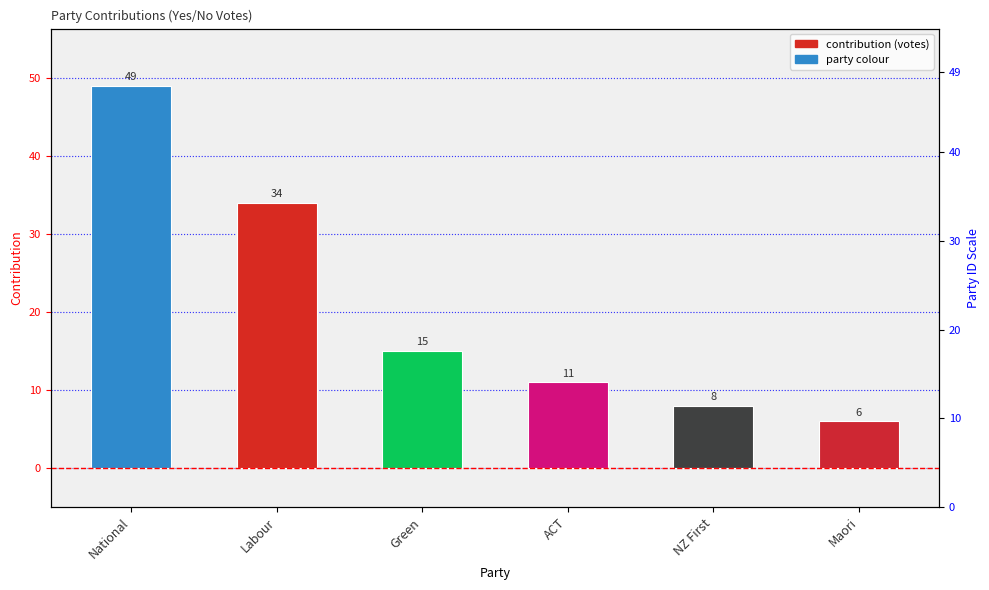

What is the greatest value displayed?

49